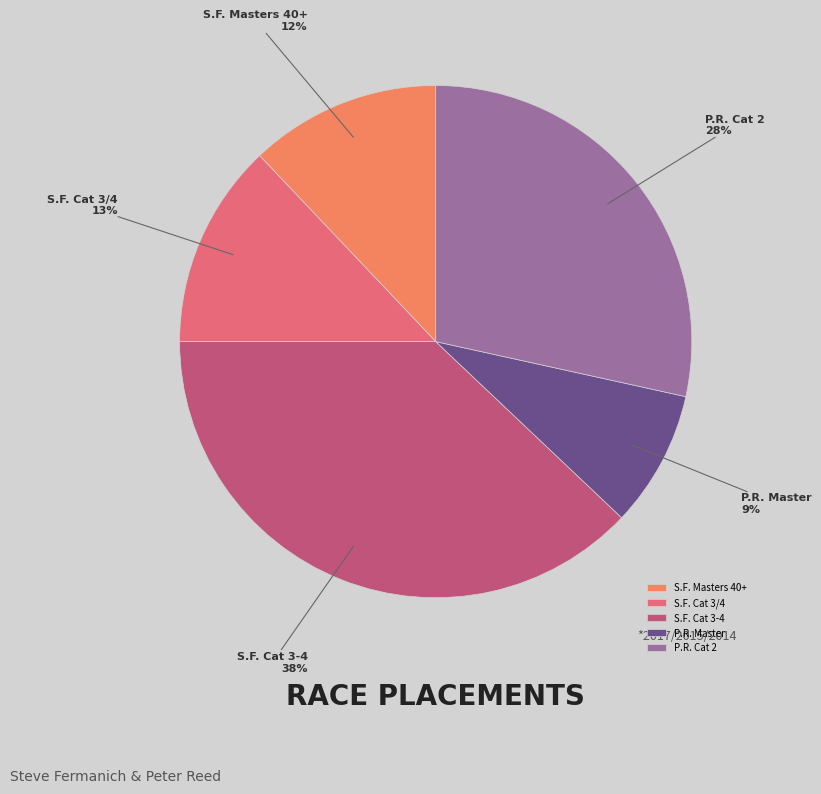

Which slice is the largest?

S.F. Cat 3-4